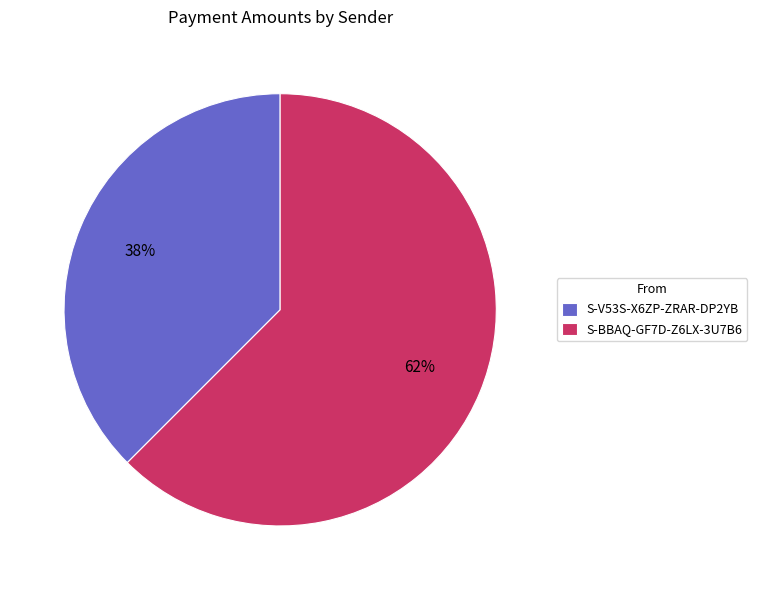

Is S-V53S-X6ZP-ZRAR-DP2YB the majority of the pie?

No